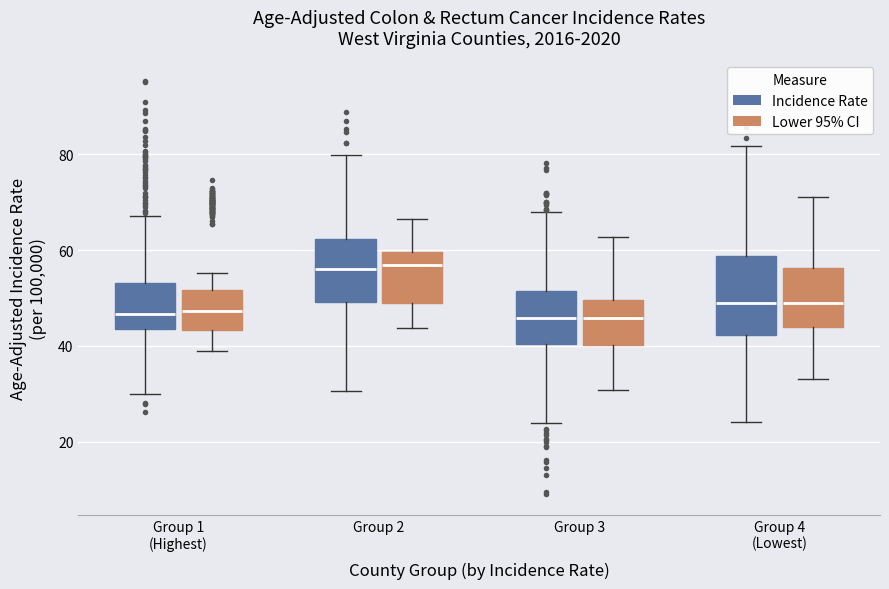

Where does the median line of the box for Group 3 (Incidence Rate) sit on the y-axis? The values are not printed on the chart, so give them approximately, as read against the axis.

46